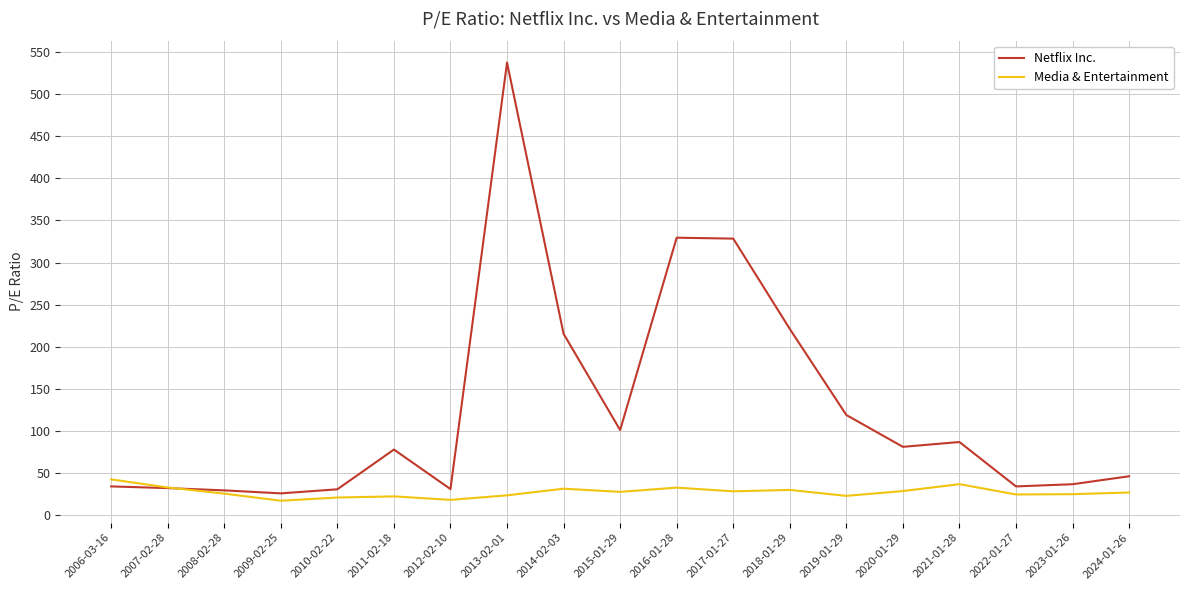

What position from the right is 2011-02-18?

14